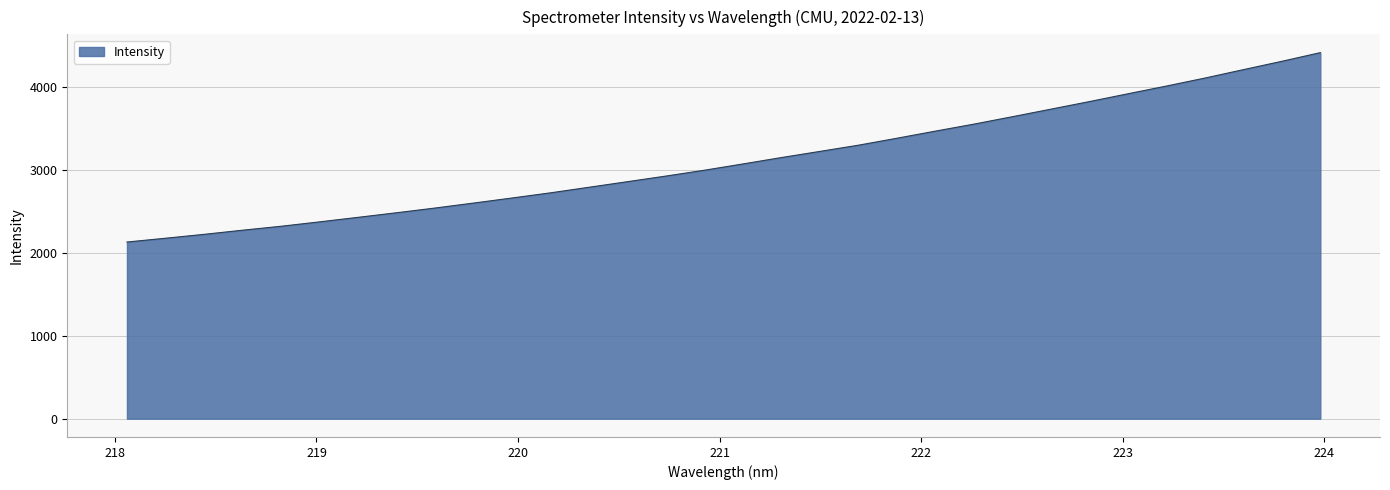

What is the smallest value displayed?

2129.4